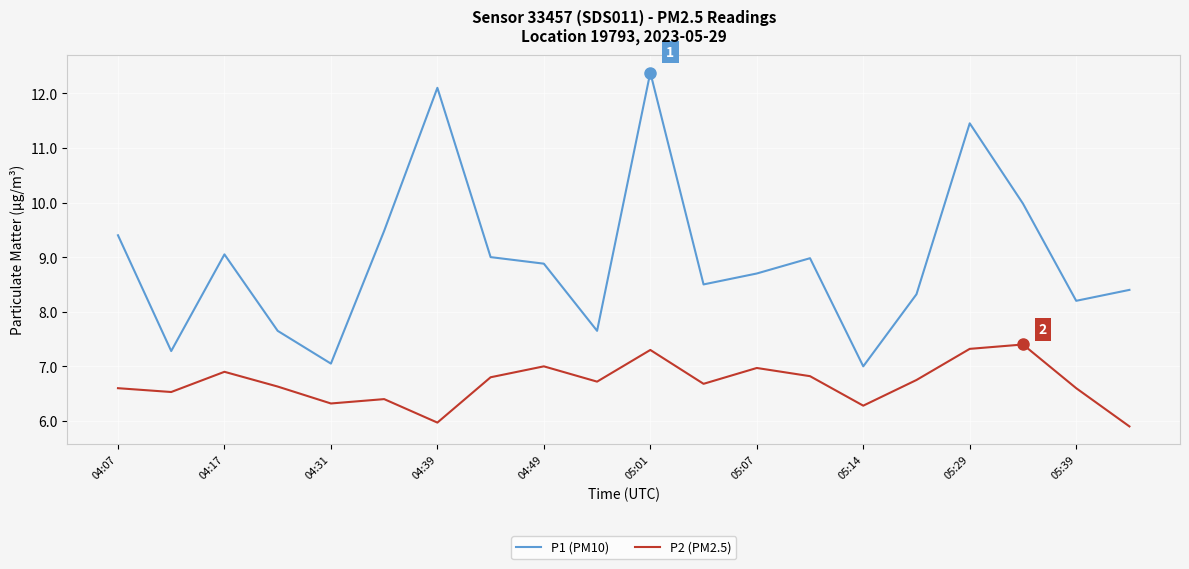

What is the lowest value of the P1 (PM10) series?

7.0